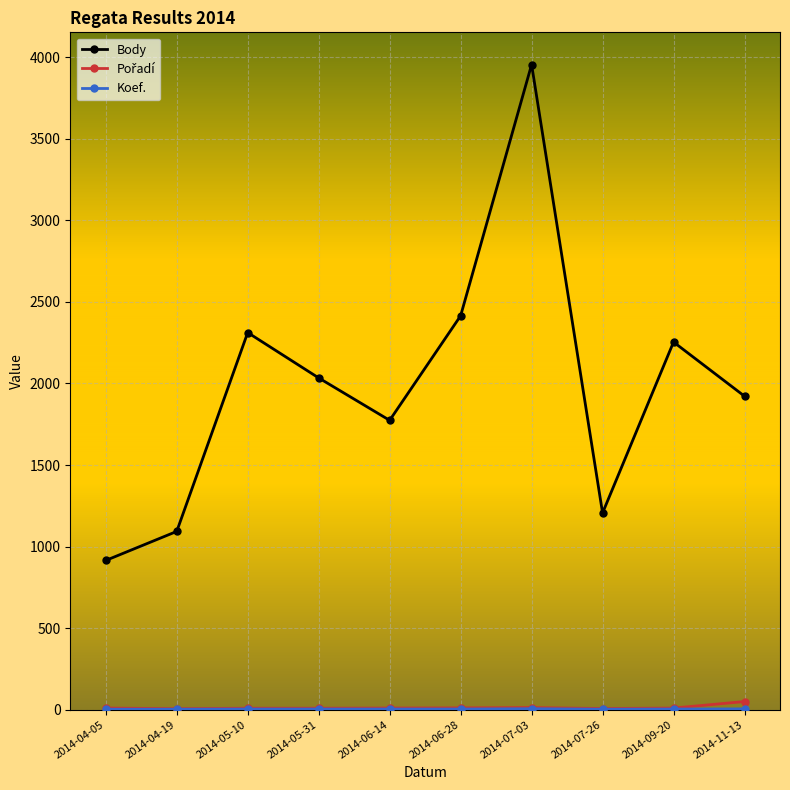

Does the chart have visible grid lines?

Yes